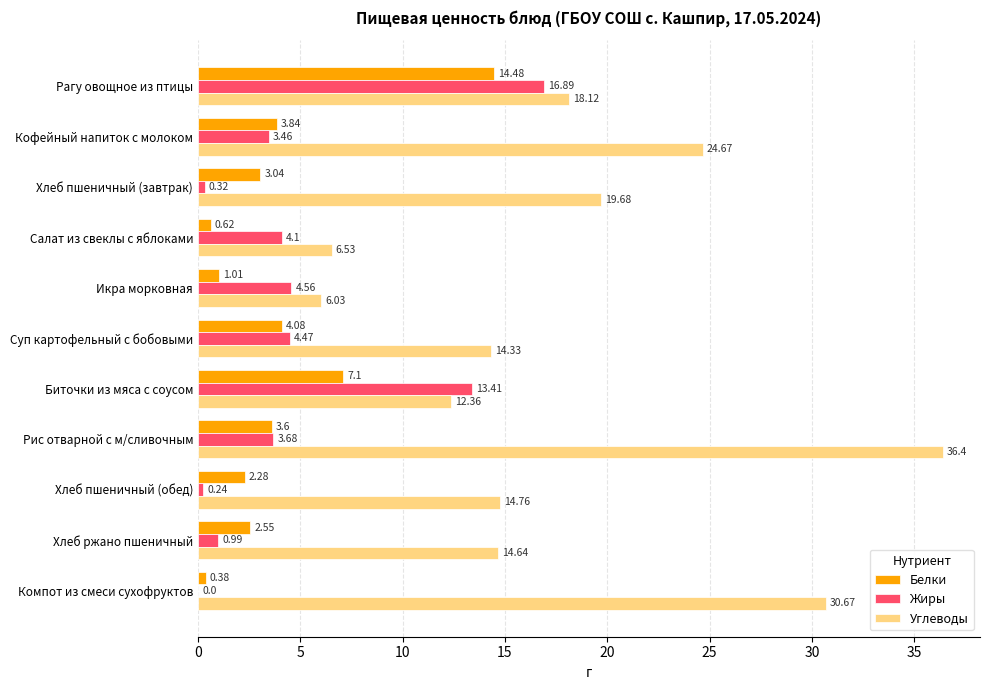

Which series has the widest spread of values?

Углеводы